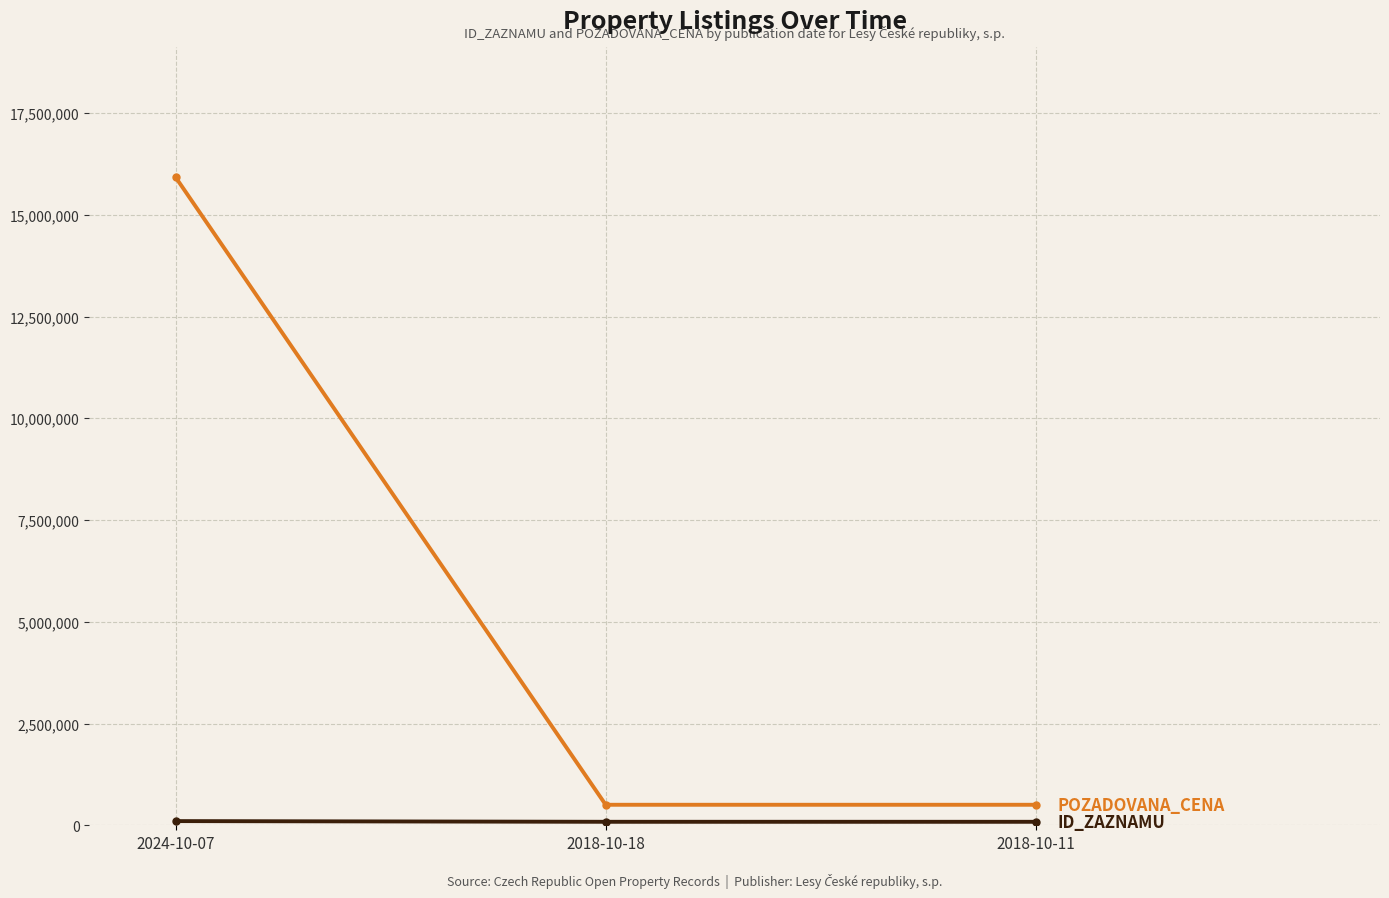

What is the label of the 1st point from the left?

2024-10-07